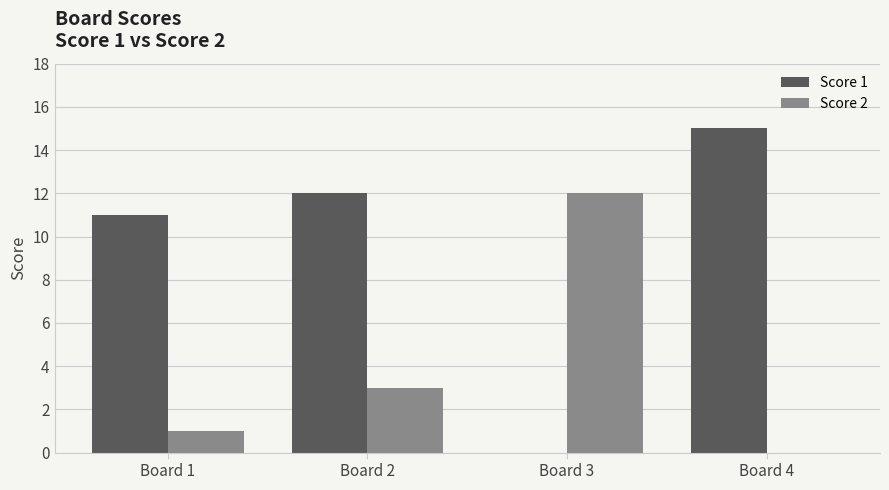

Between Board 1 and Board 2, which series saw the biggest shift?

Score 2